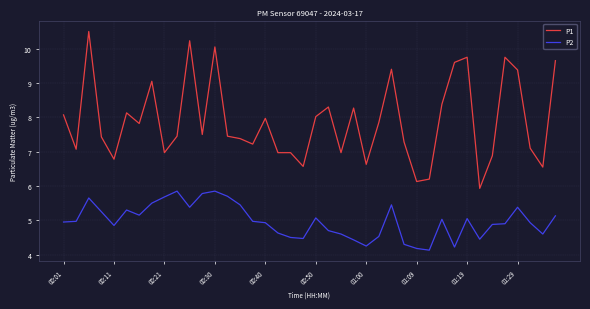

Which series has the largest range (max minus min)?

P1